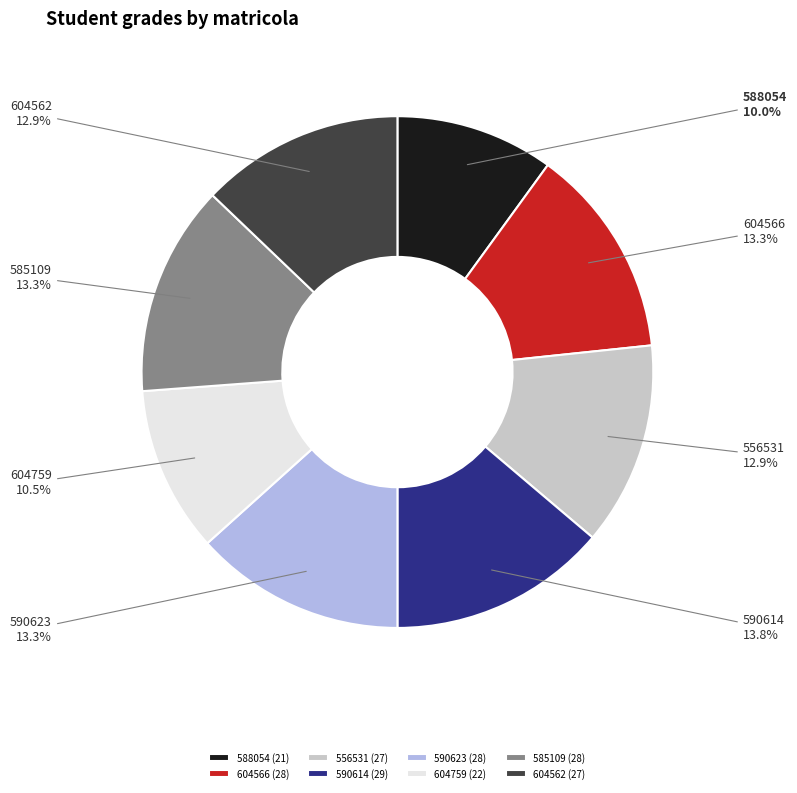

Does 590614 (29) account for over 50% of the chart?

No